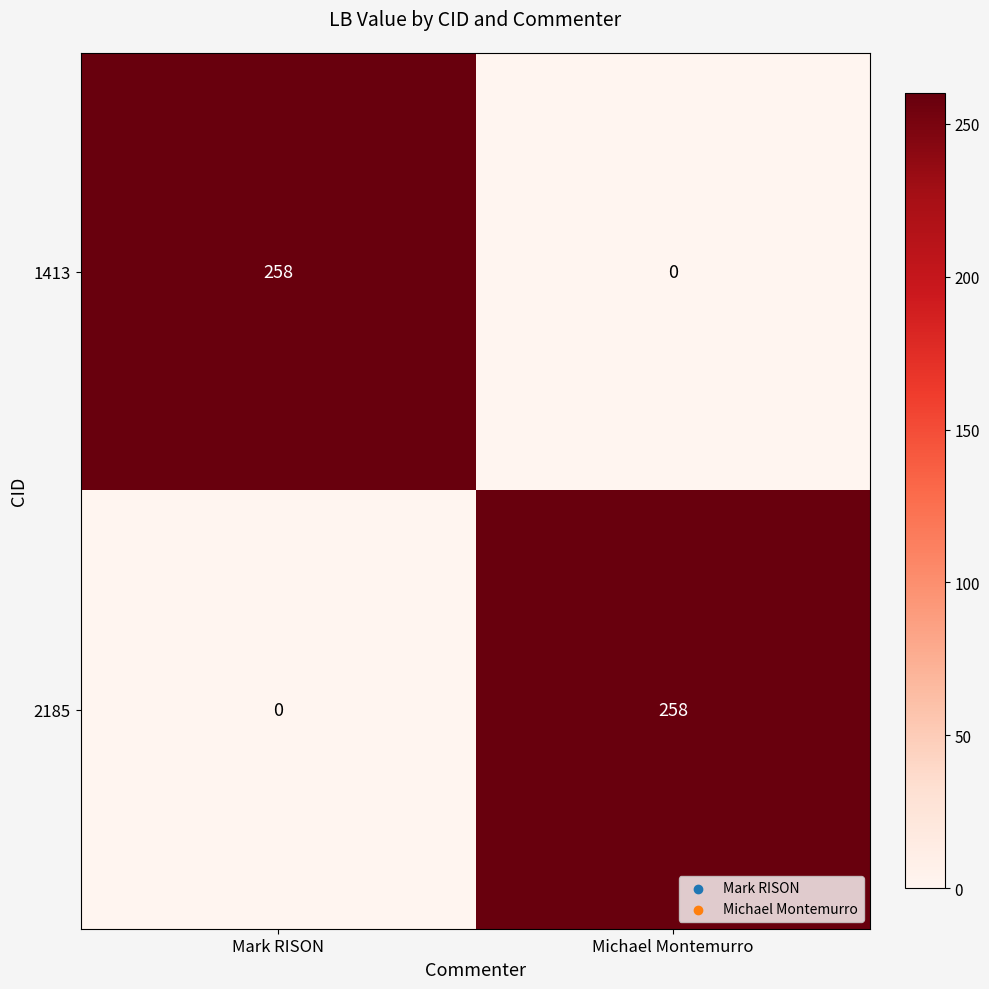

What is the sum of the 2185 values at Mark RISON and Michael Montemurro?

258